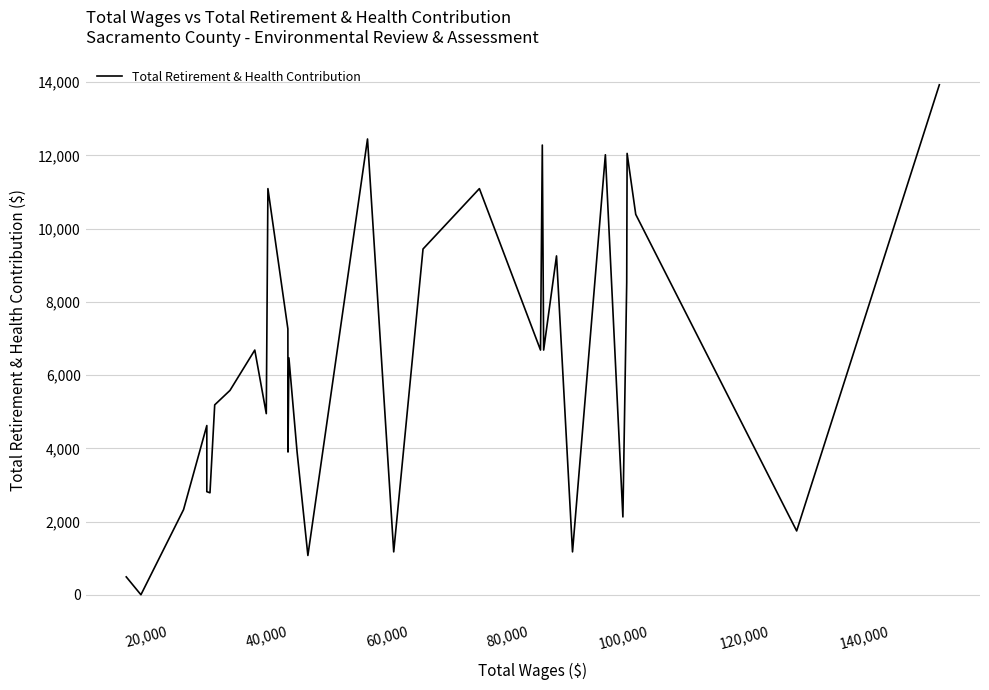

True or false: there are more than 1 points higher than both neighbors.

True